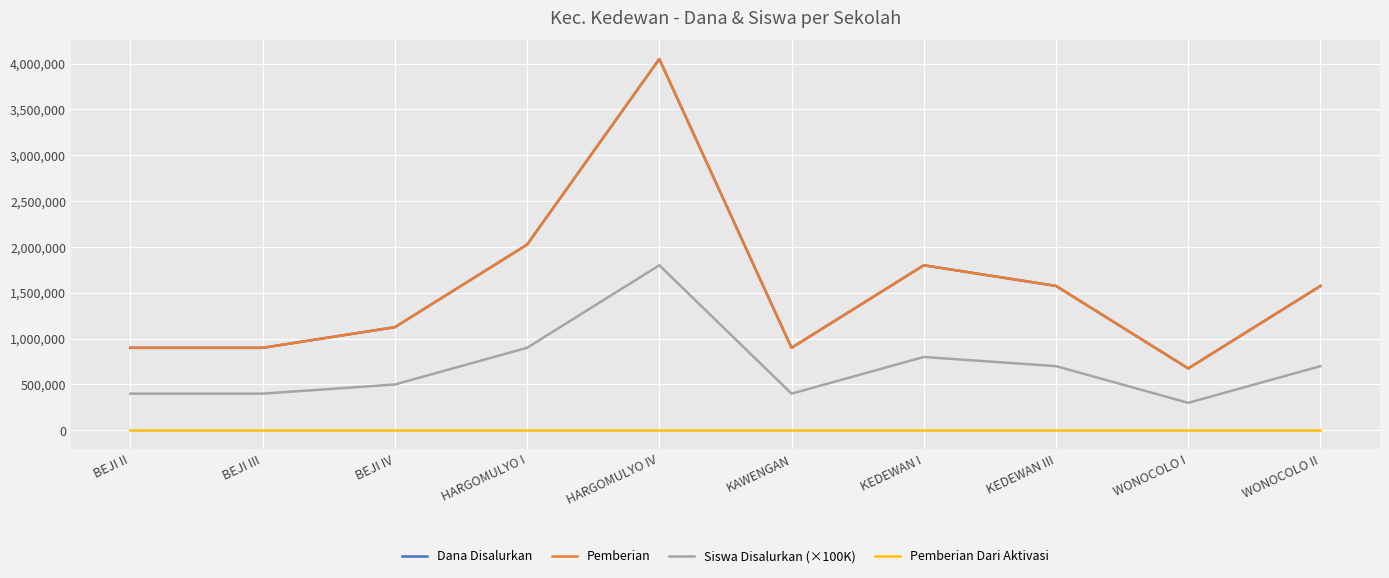

Does the chart have visible grid lines?

Yes